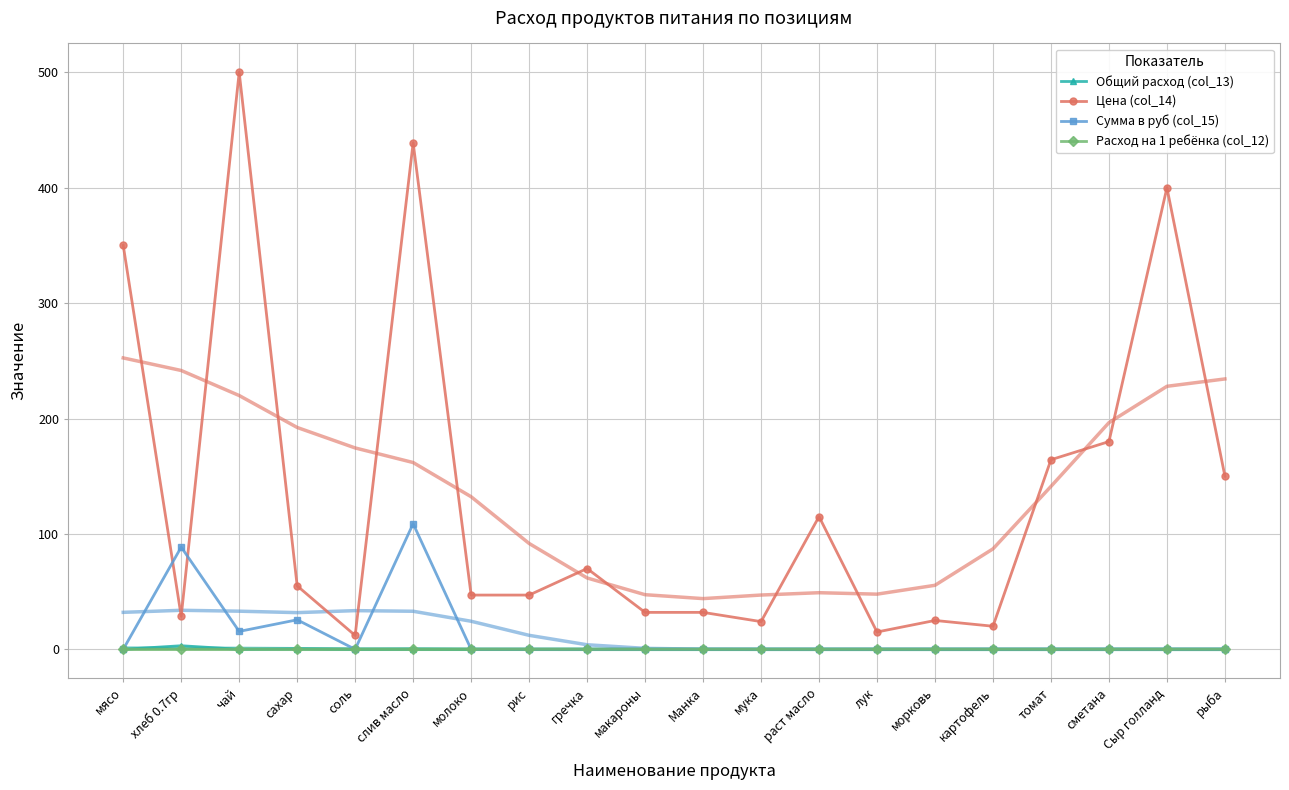

At which category does Общий расход (col_13) reach its first local valley?

чай